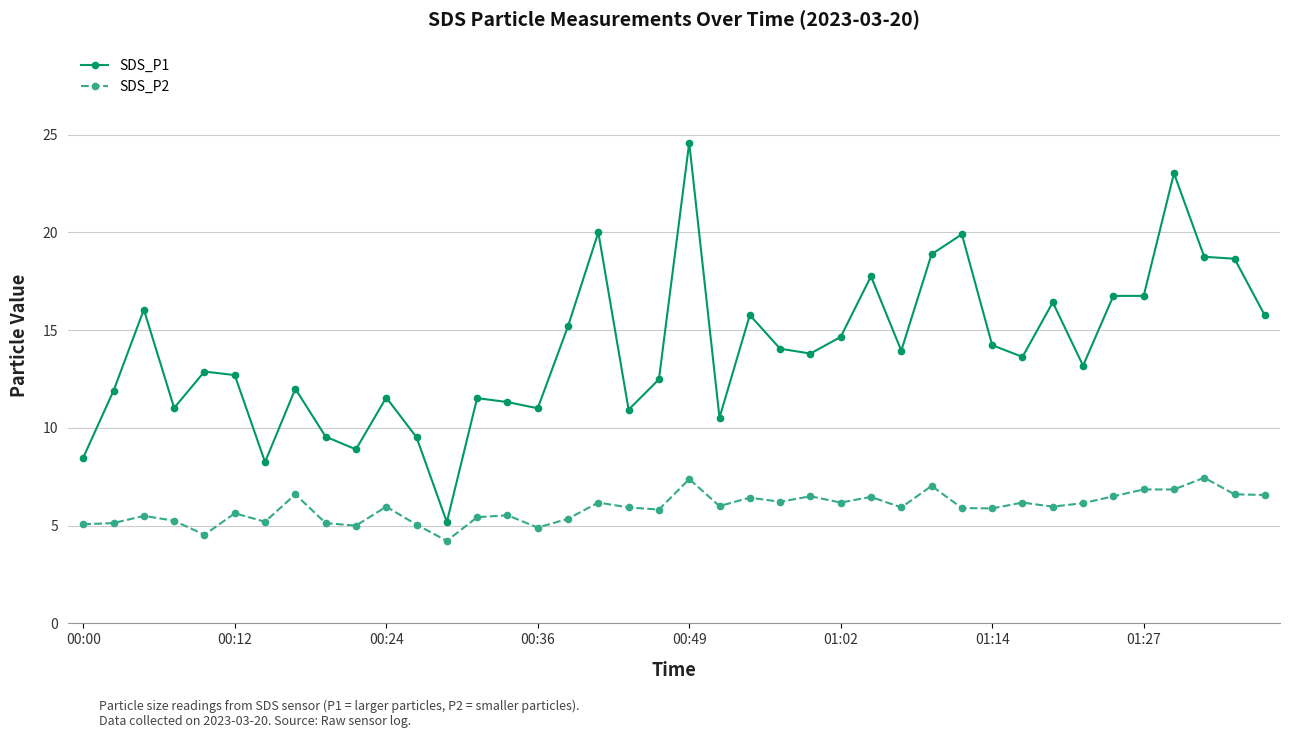

List the series in order of their peak value, highest first.

SDS_P1, SDS_P2